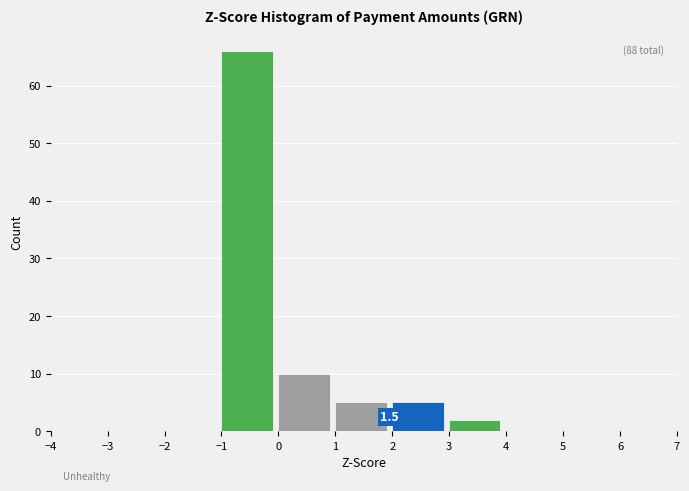

Over which range of the x-axis is the bar tallest?

-1 to 0